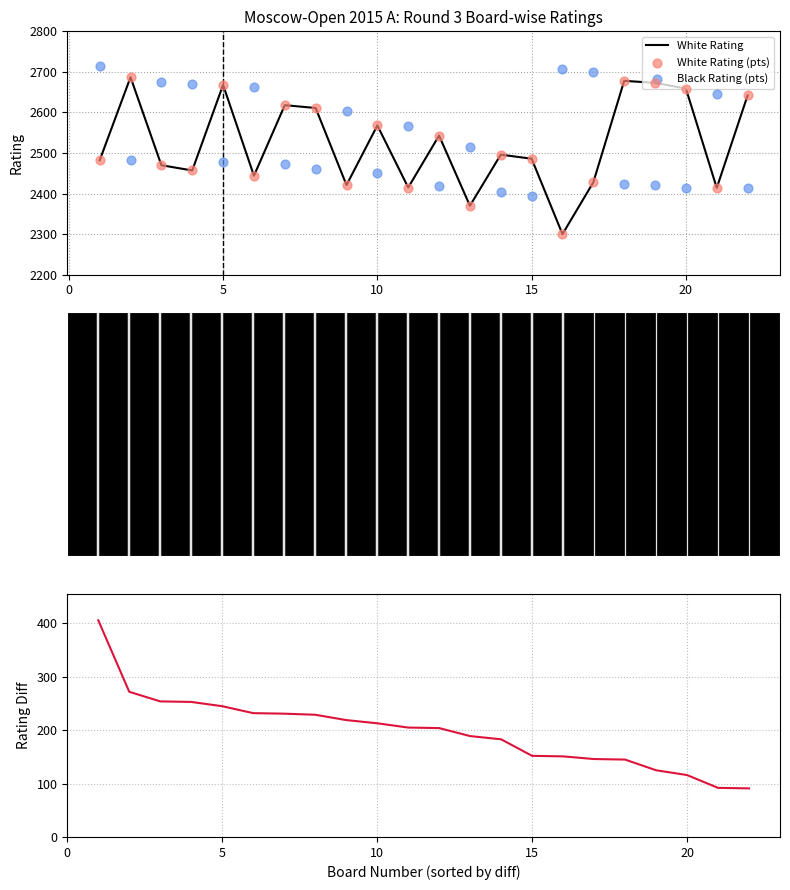

Which series contains the lowest Y value?

Rating Difference